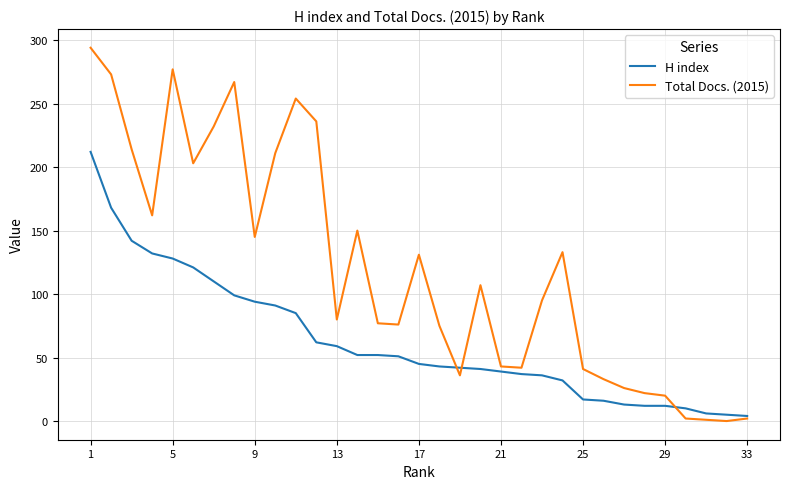

Rank the series by their maximum value, from lowest to highest.

H index, Total Docs. (2015)